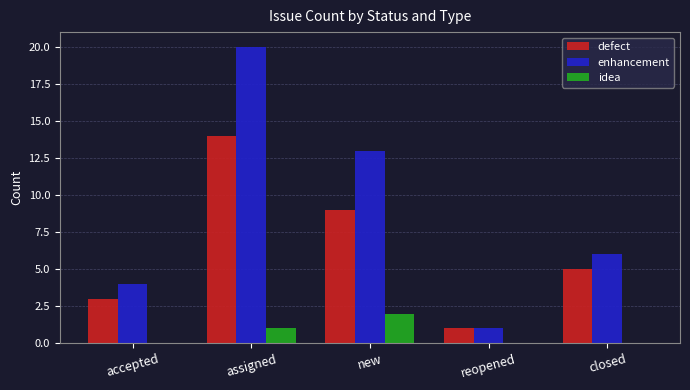

At which label is idea closest to 1?

assigned